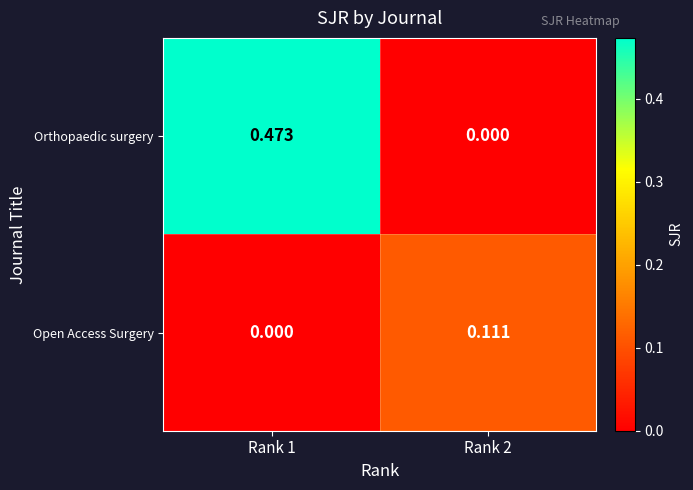

Which series has the largest total across all categories?

Orthopaedic surgery